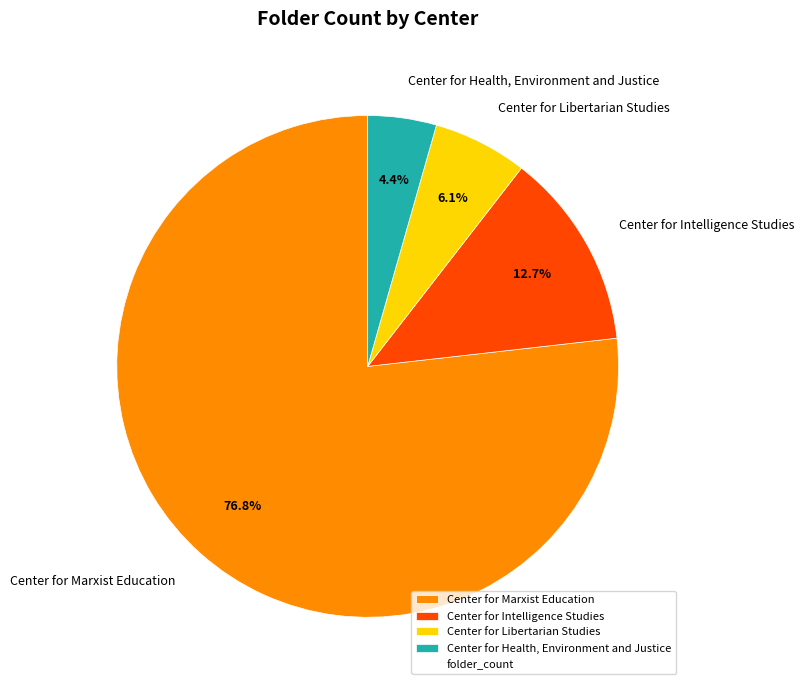

To the nearest percent, what is the difference between the Center for Intelligence Studies and Center for Marxist Education slice percentages?

64%